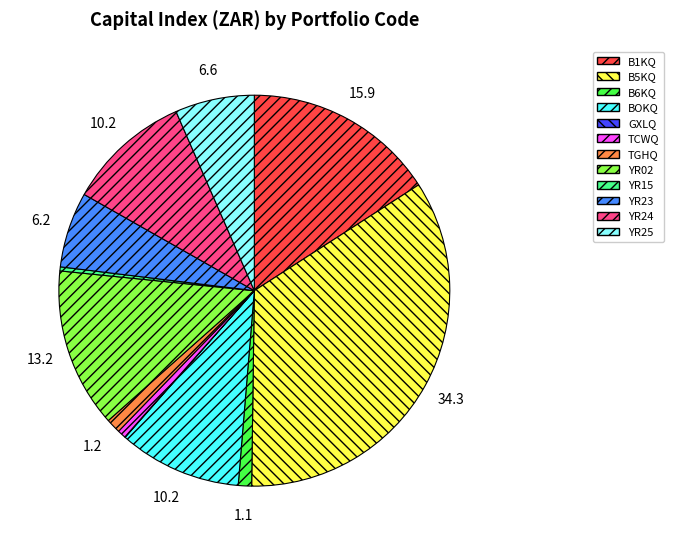

Is the sum of BOKQ and YR24 greater than half?

No